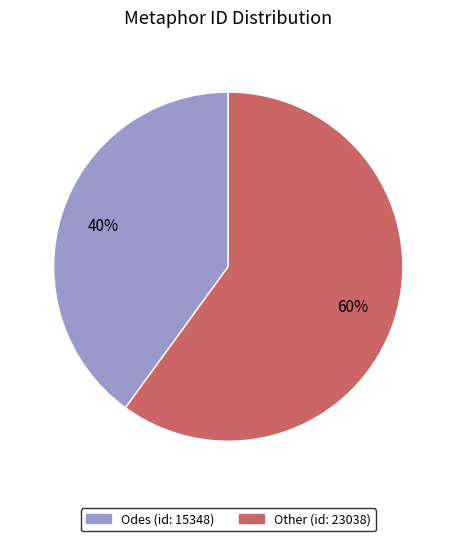

What is the ratio of the value at Odes (id: 15348) to the value at Other (id: 23038)?

0.7